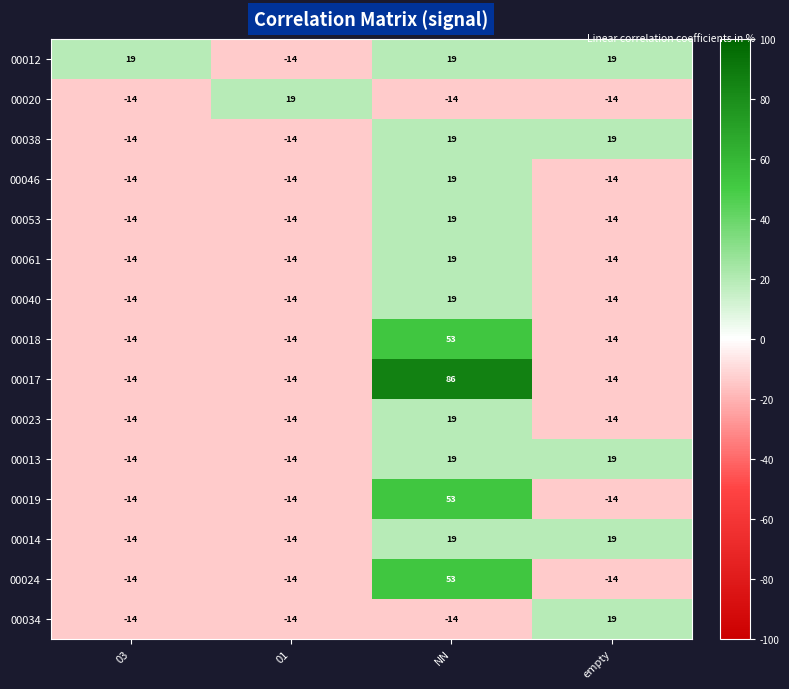

What is the difference between the second highest and minimum values in the 00013 series?

33